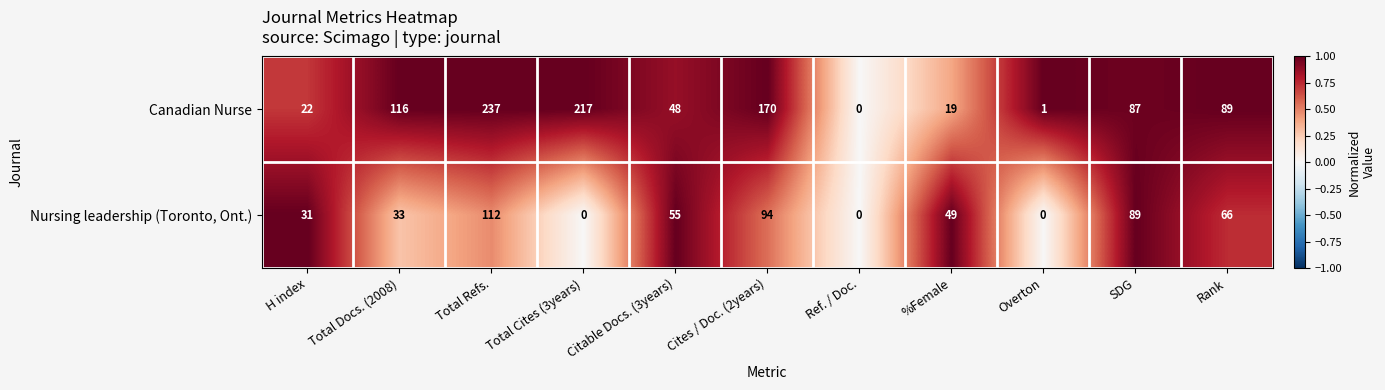

List the series in order of their peak value, lowest first.

Nursing leadership (Toronto, Ont.), Canadian Nurse